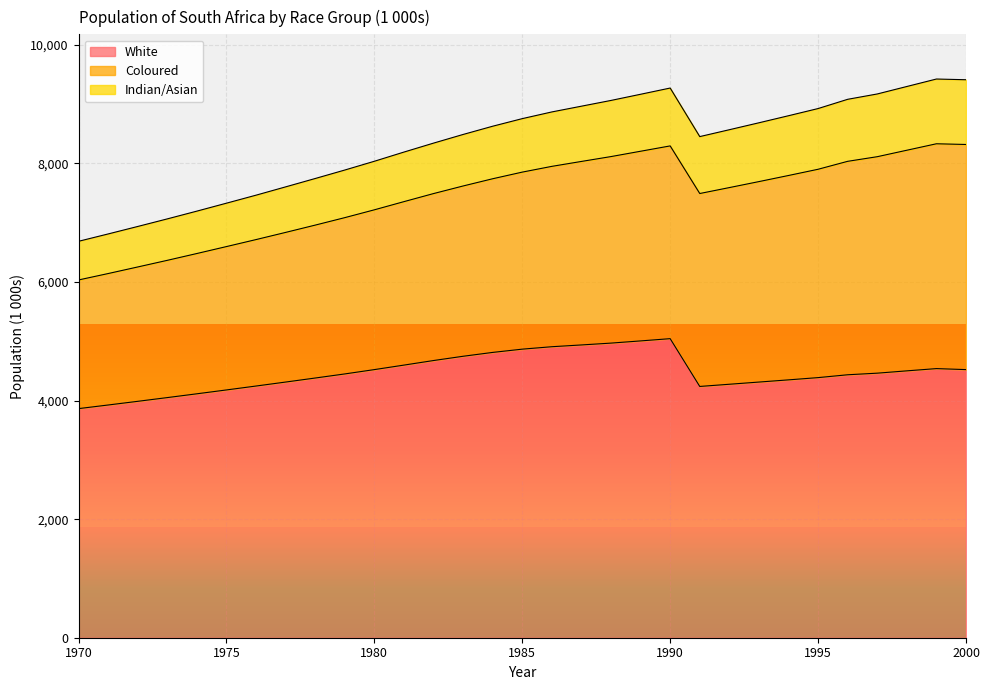

How many data points in White are less than 4449?

15